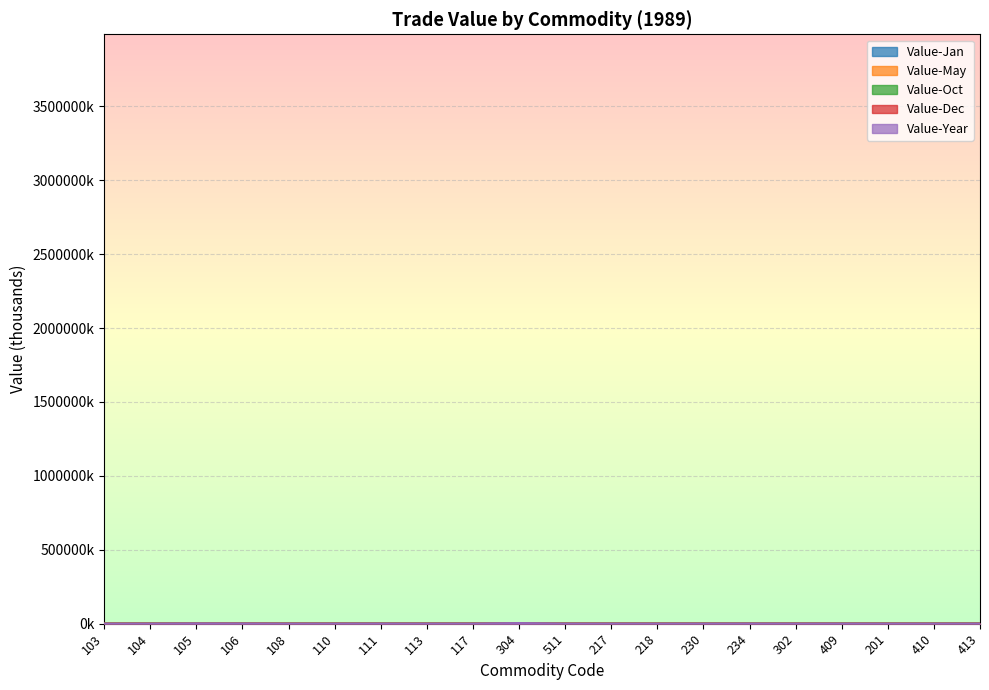

At which category is the sum across all series the highest?

304